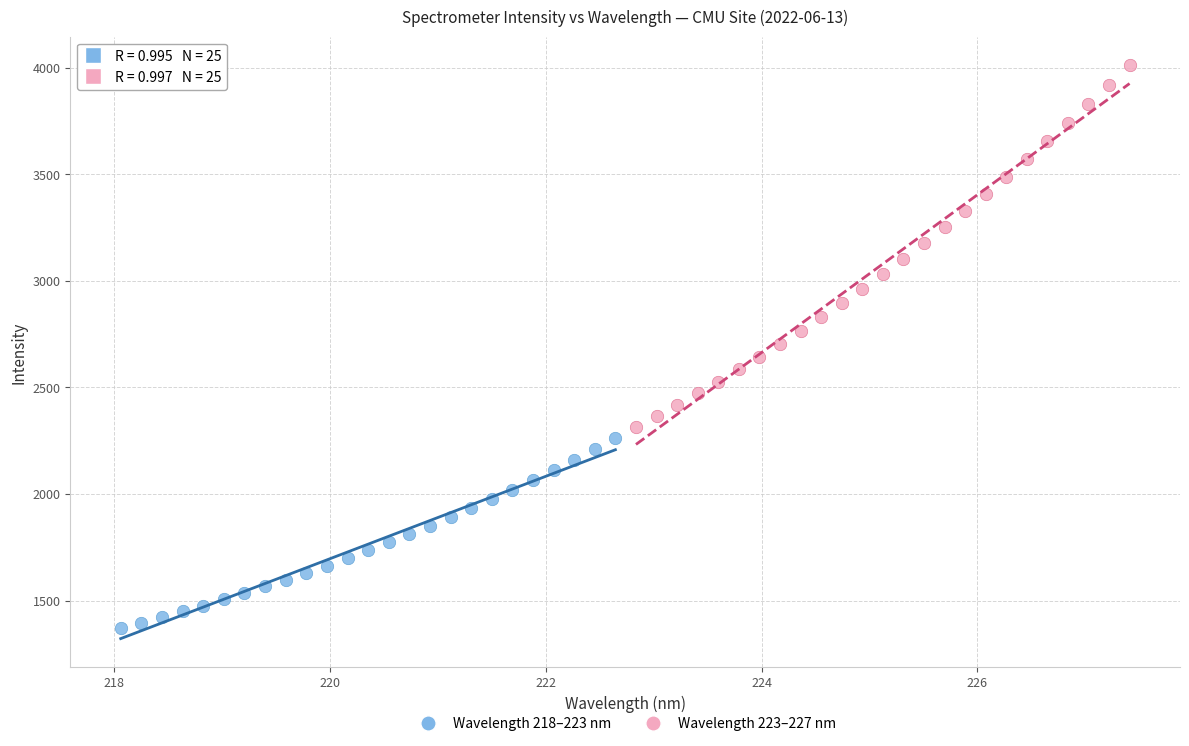

Which series contains the lowest Y value?

Wavelength 218–223 nm